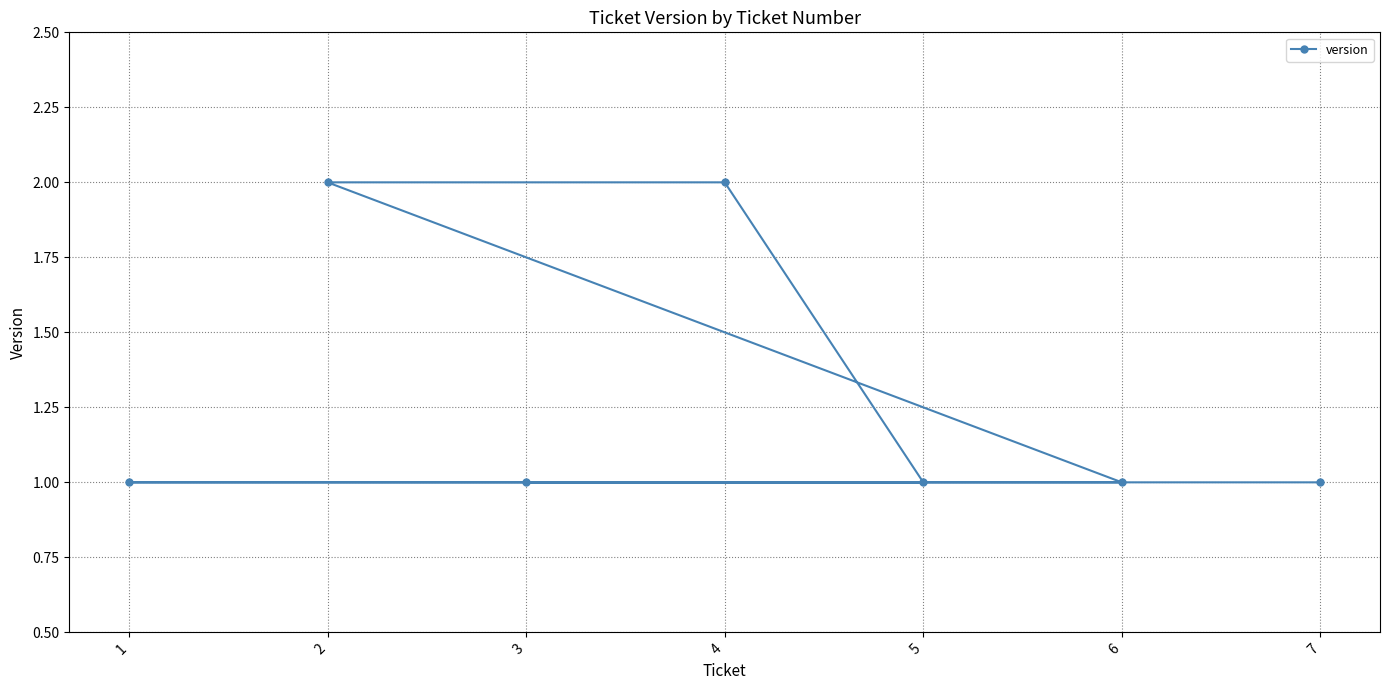

Which label corresponds to the smallest value in the chart?

3